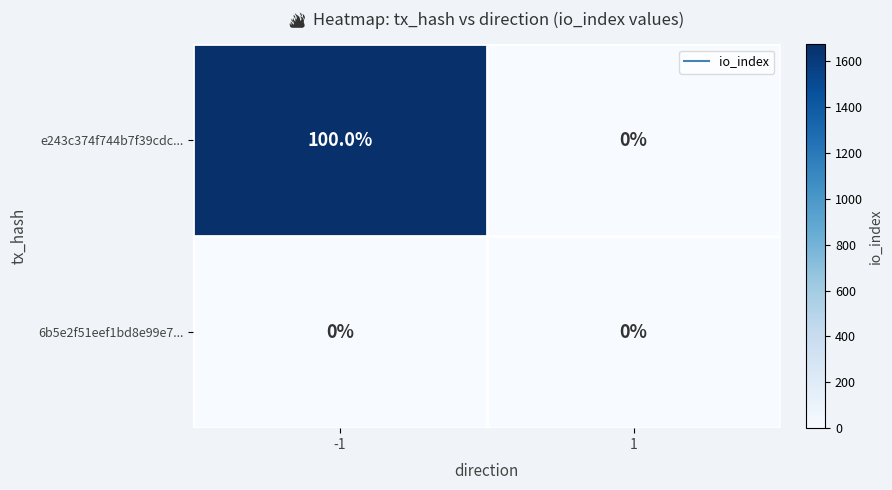

What is the difference between the maximum and minimum values in the e243c374f744b7f39cdc... series?

100